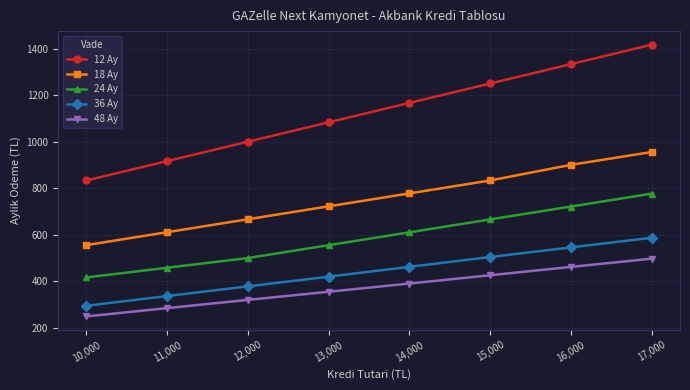

Does the chart display data point markers on the line(s)?

Yes